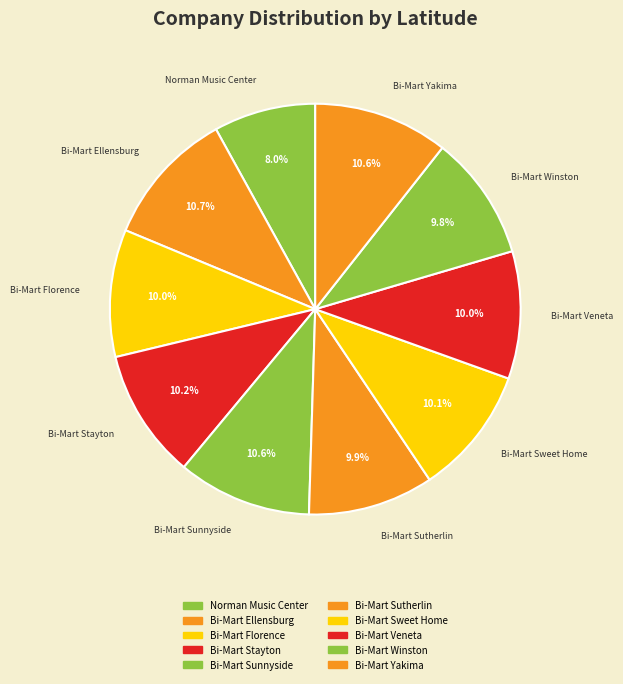

How many slices are in this pie chart?

10